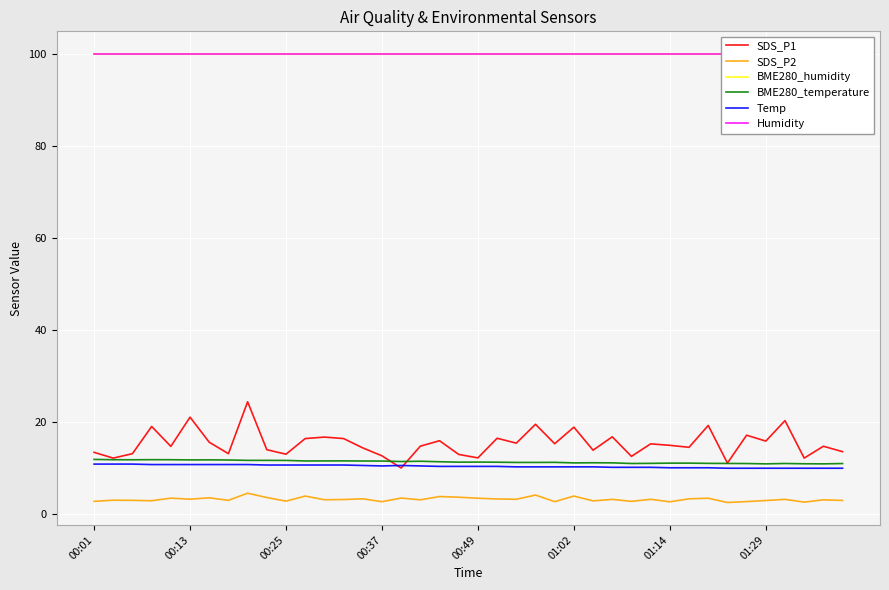

What are all the series names shown in the legend?

SDS_P1, SDS_P2, BME280_humidity, BME280_temperature, Temp, Humidity